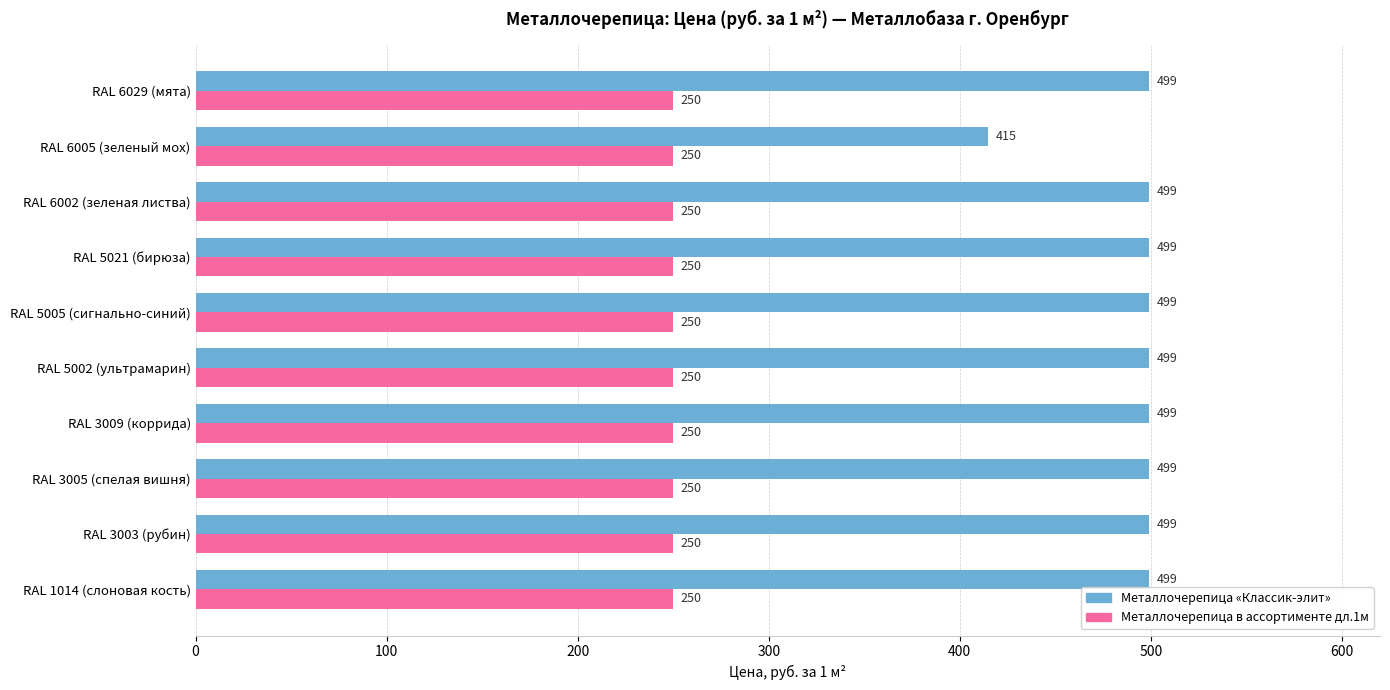

What is the greatest value displayed?

499